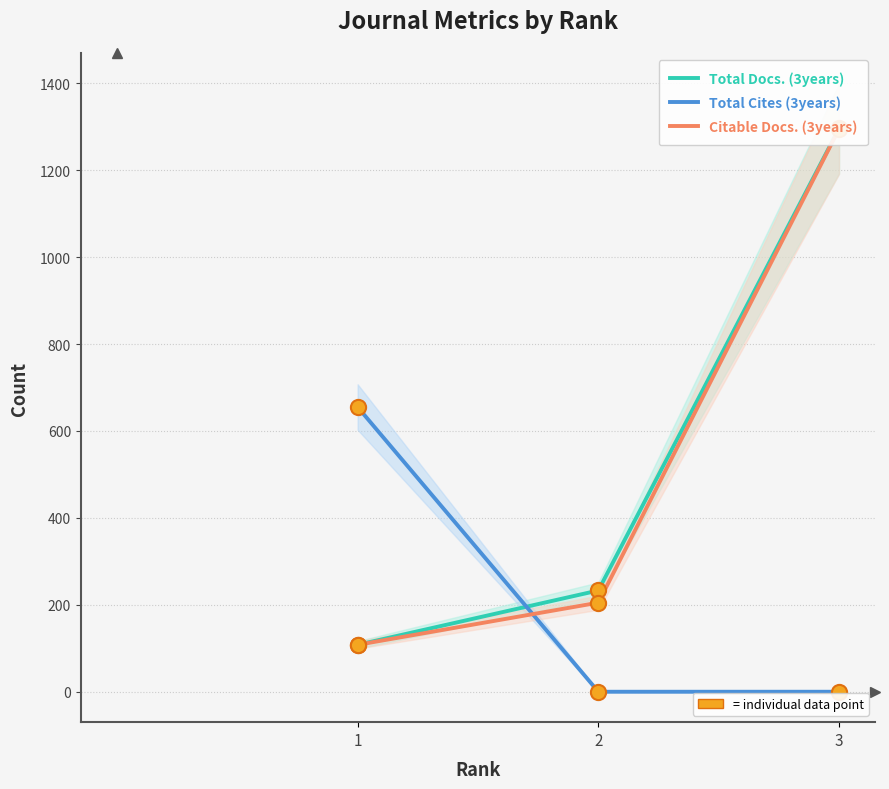

Which series has the widest spread of Y values?

Total Docs. (3years)